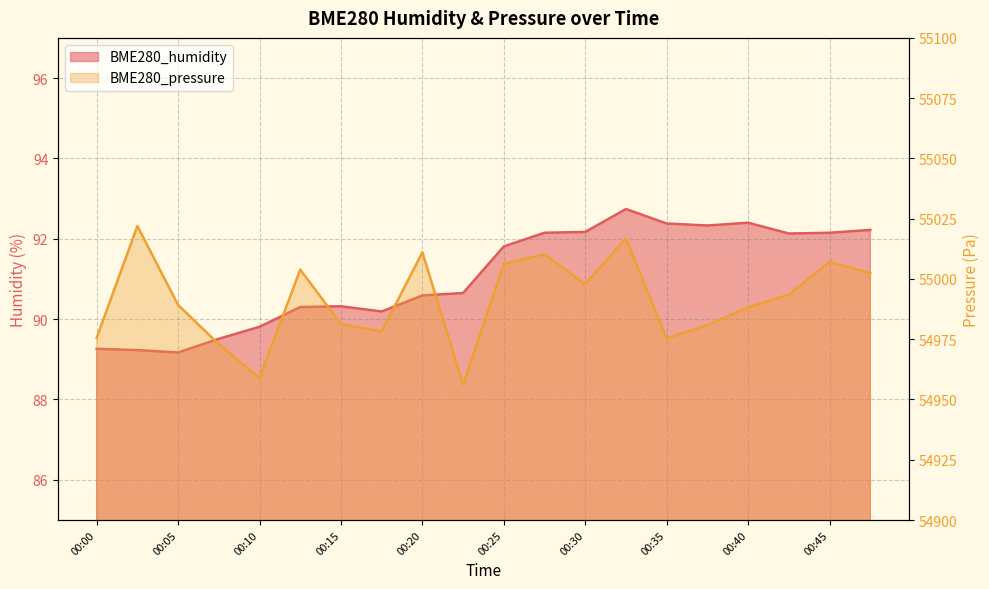

Rank the categories by BME280_humidity value from highest to lowest.

00:33, 00:40, 00:35, 00:38, 00:48, 00:30, 00:28, 00:45, 00:43, 00:25, 00:23, 00:20, 00:15, 00:13, 00:18, 00:10, 00:08, 00:00, 00:03, 00:05